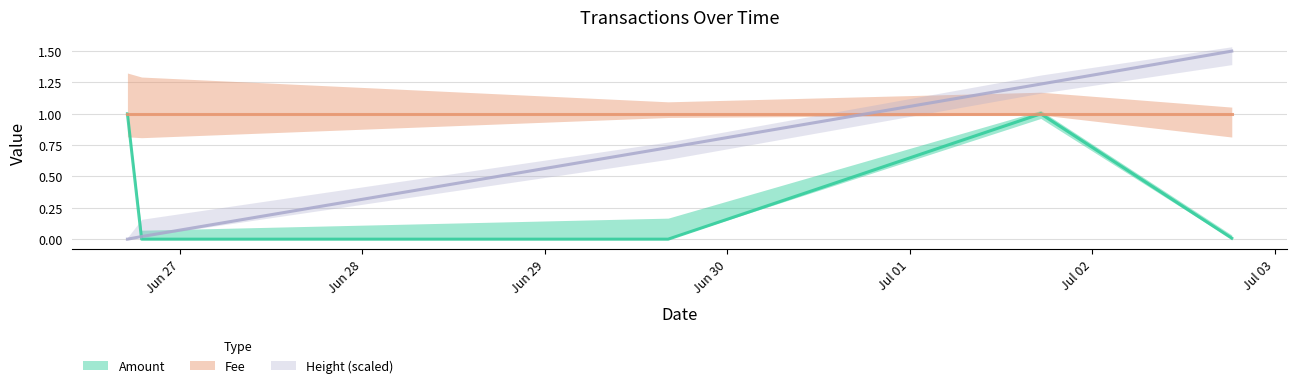

Is the value of Amount at 2017-07-02 18:20:42 greater than the value of Height (scaled) at 2017-06-26 18:57:14?

No